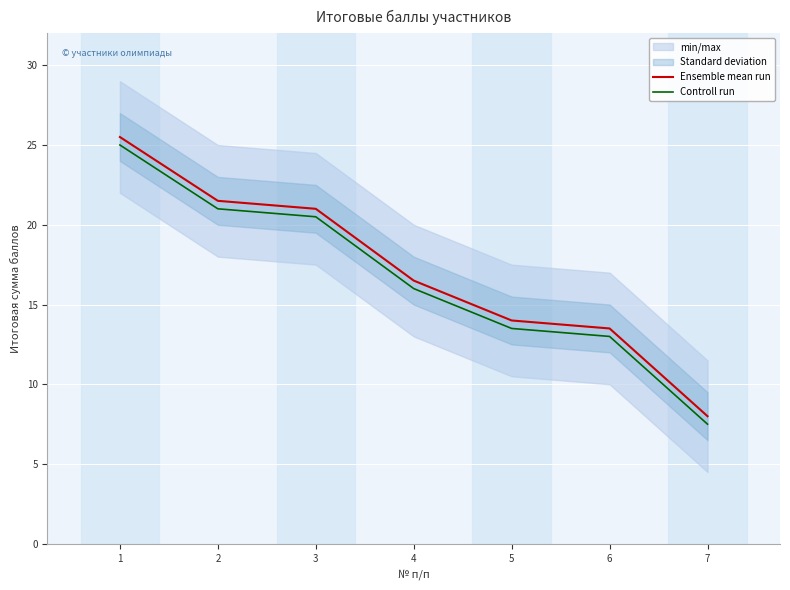

Reading right to left, what are all the values shown in this chart?

Ensemble mean run: 8.0	13.5	14.0	16.5	21.0	21.5	25.5
Controll run: 7.5	13.0	13.5	16.0	20.5	21.0	25.0